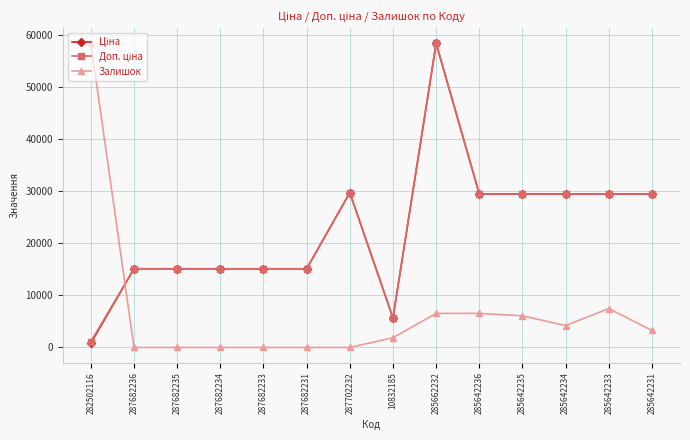

What is the difference between the highest and lowest values at 285642231?

26219.6